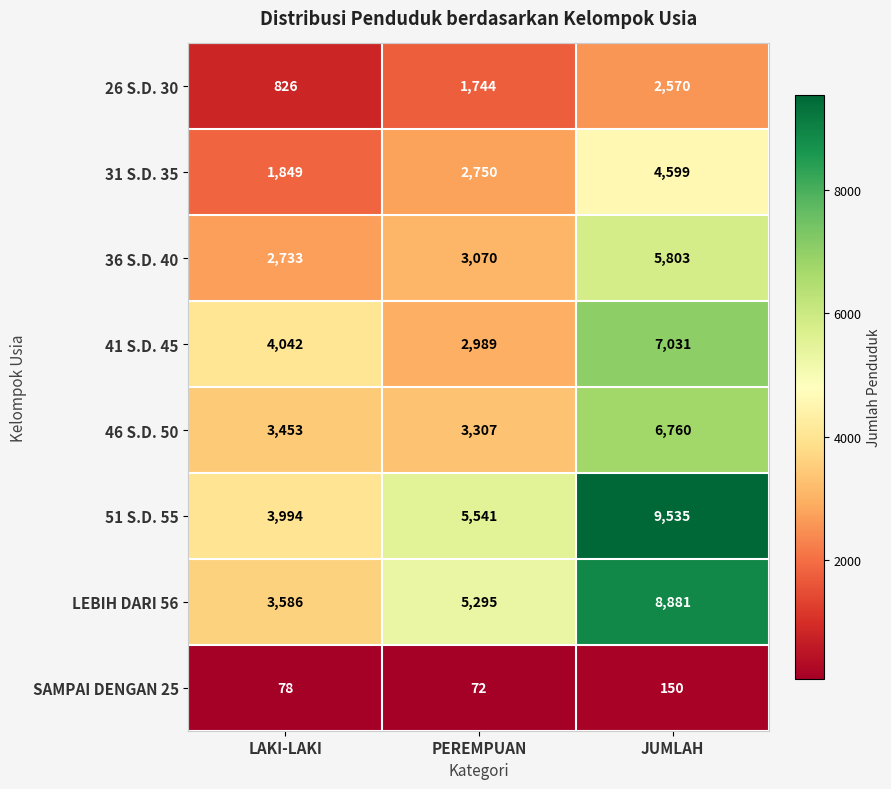

Read the SAMPAI DENGAN 25 value at JUMLAH.

150